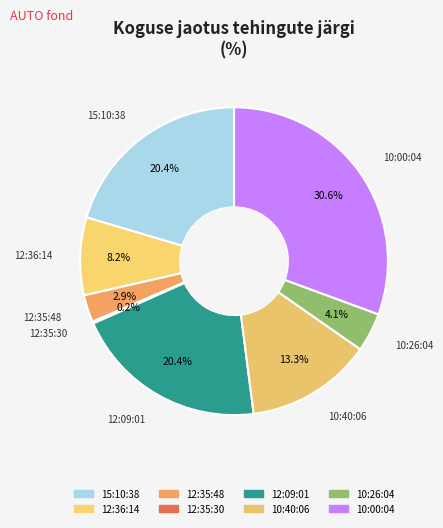

What is the ratio of the value at 12:09:01 to the value at 12:36:14?

2.5